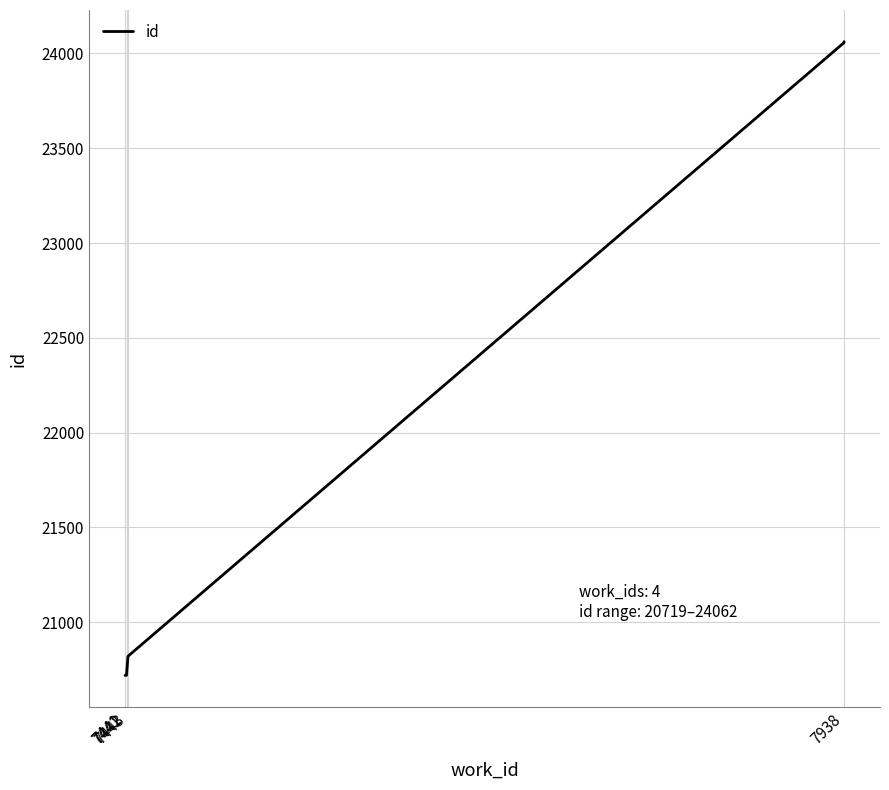

True or false: the data has more than 2 interior local peaks.

False